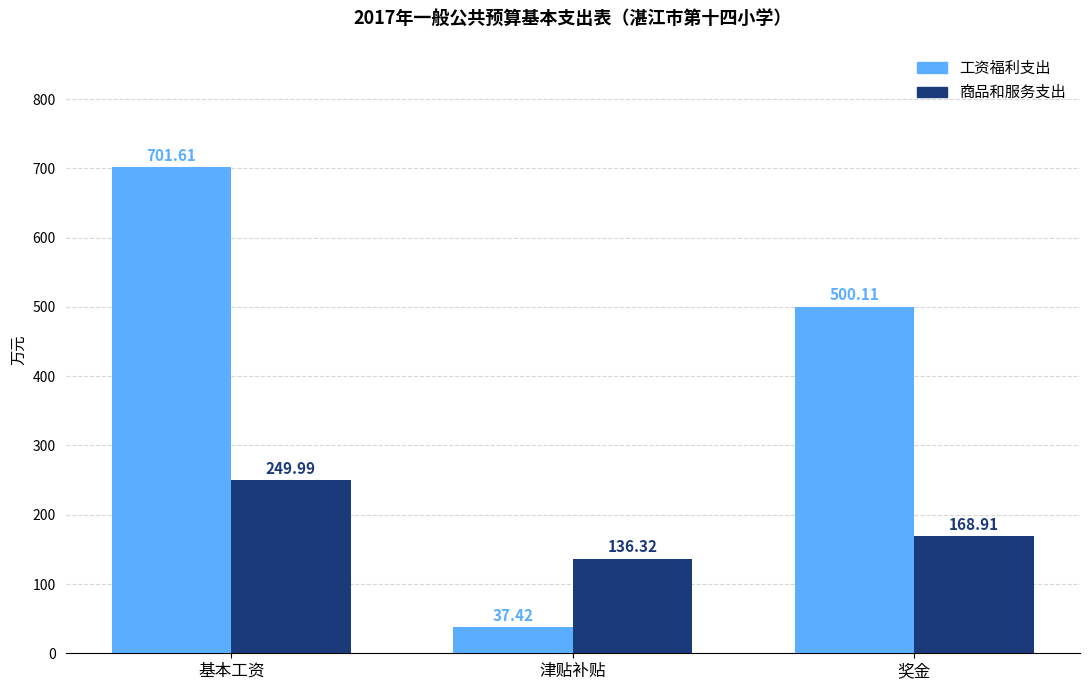

Is it true that 商品和服务支出 equals 108.5 at 基本工资?

False